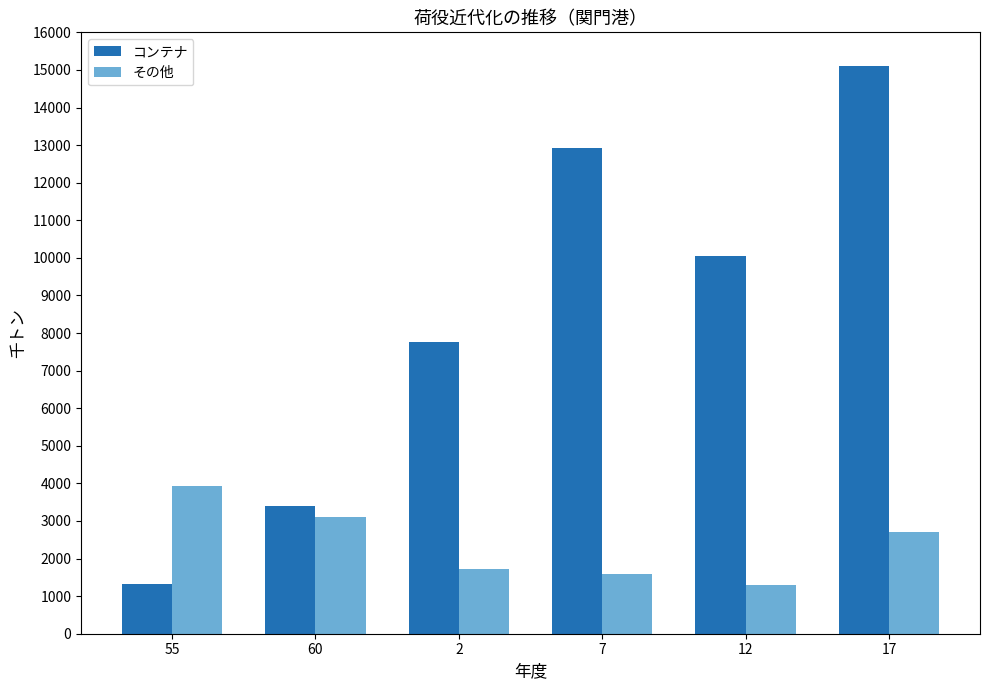

What are all the series names shown in the legend?

コンテナ, その他